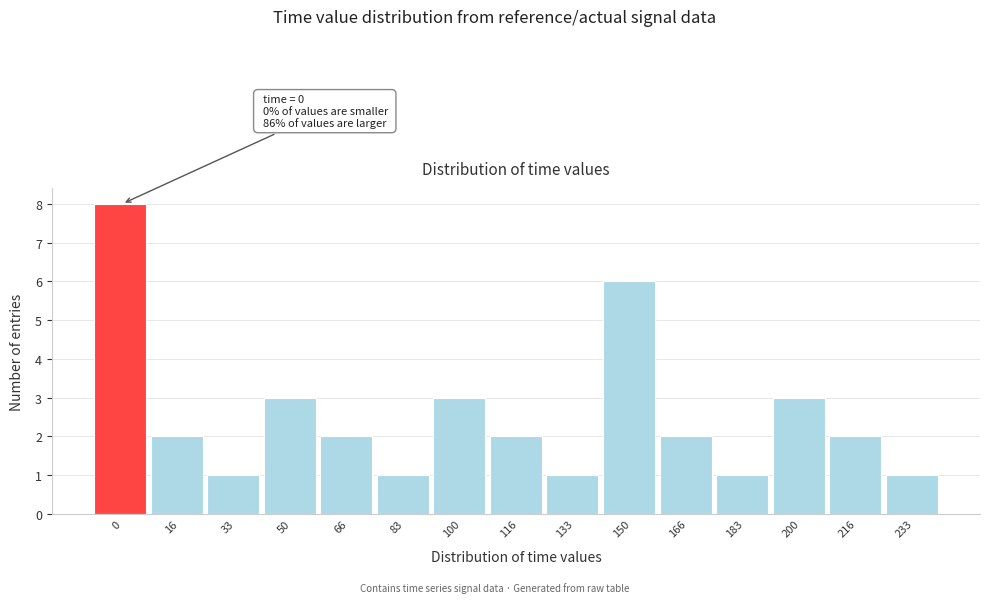

Reading left to right, transcribe all the data shown in this chart.

8	2	1	3	2	1	3	2	1	6	2	1	3	2	1